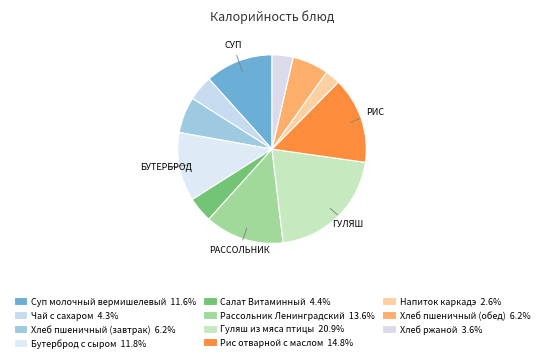

Count the number of slices in the pie.

11